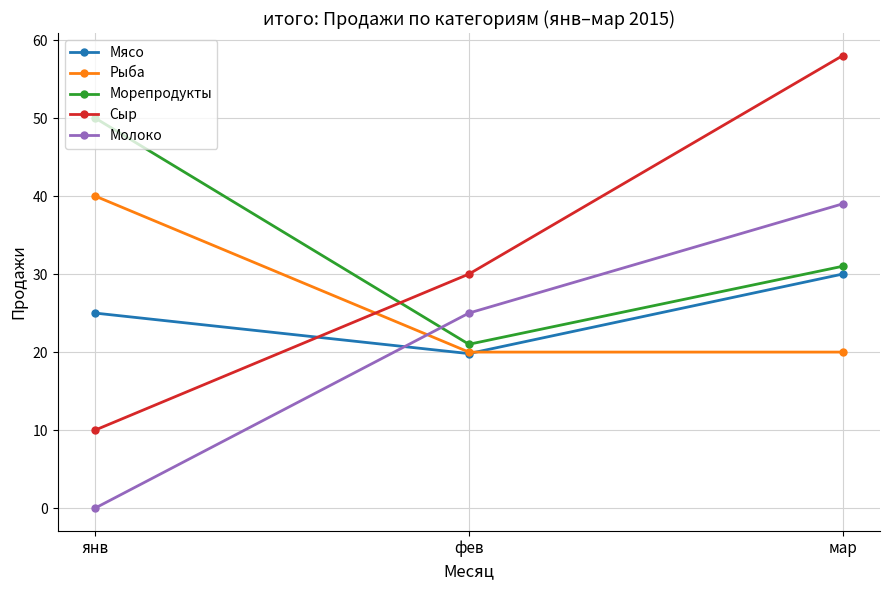

The value of Мясо at фев is 19.8. True or false?

True